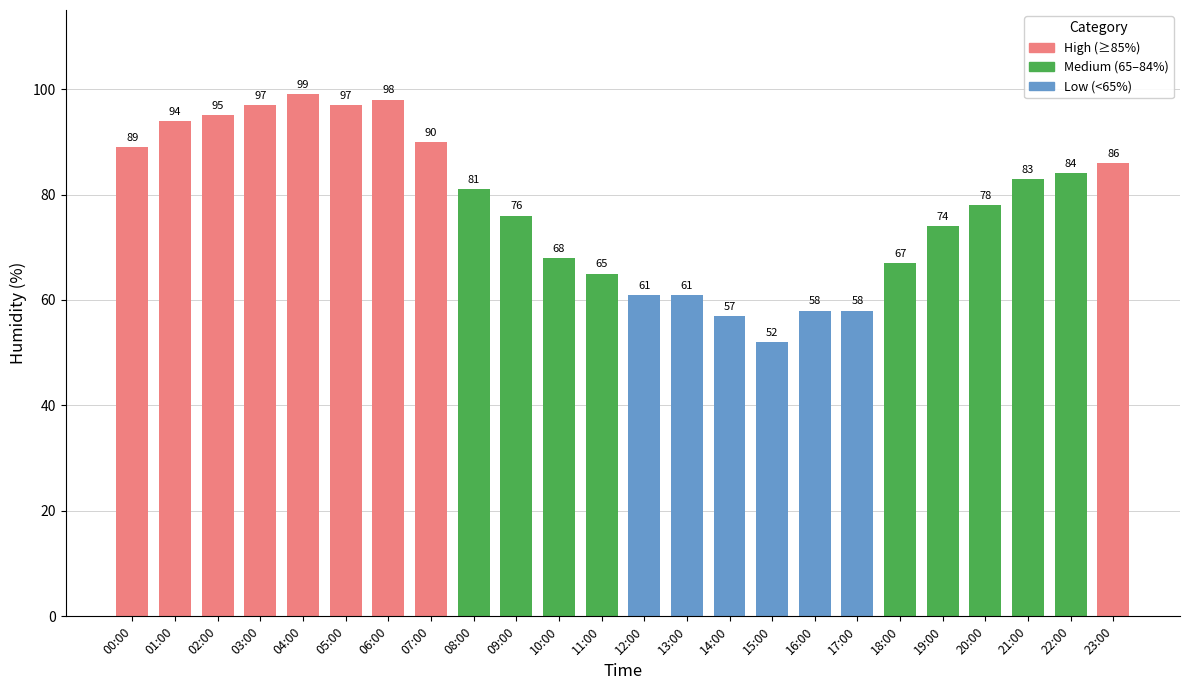

What is the label of the 13th bar from the left?

12:00